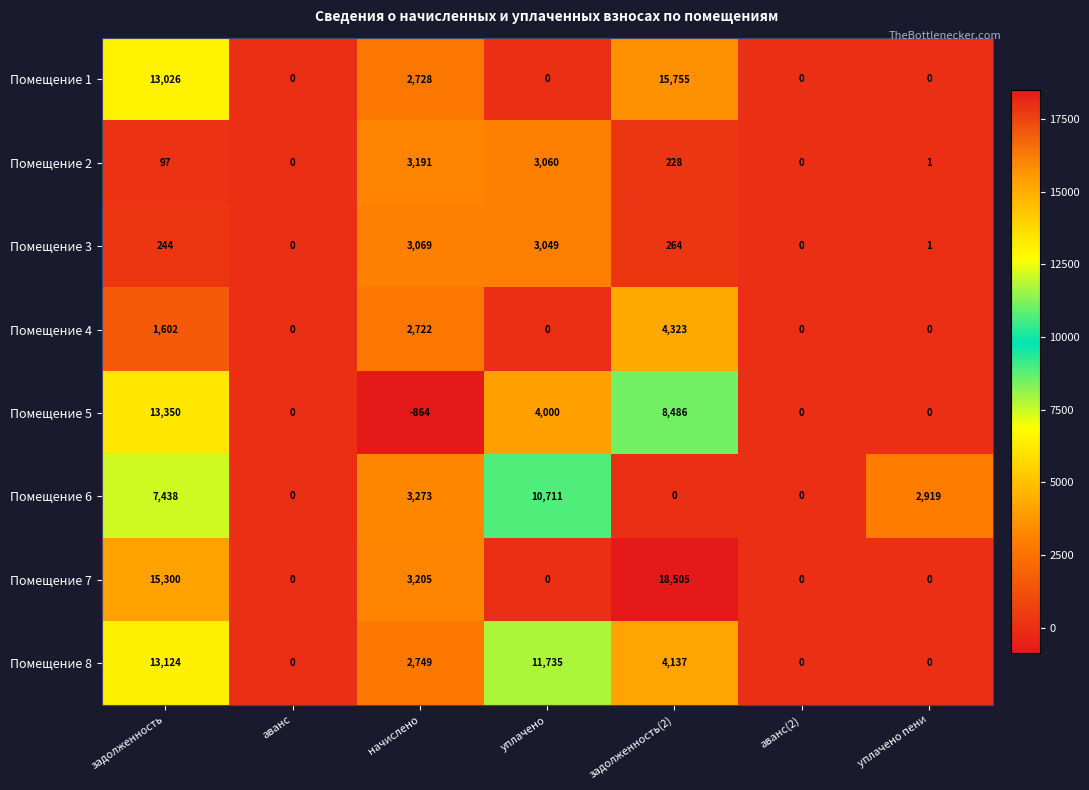

Which series has the widest spread of values?

Помещение 7